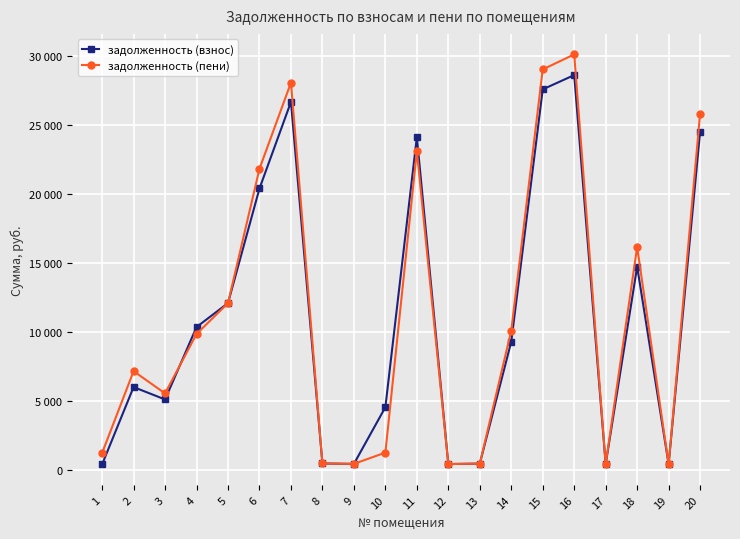

What are all the series names shown in the legend?

задолженность (взнос), задолженность (пени)